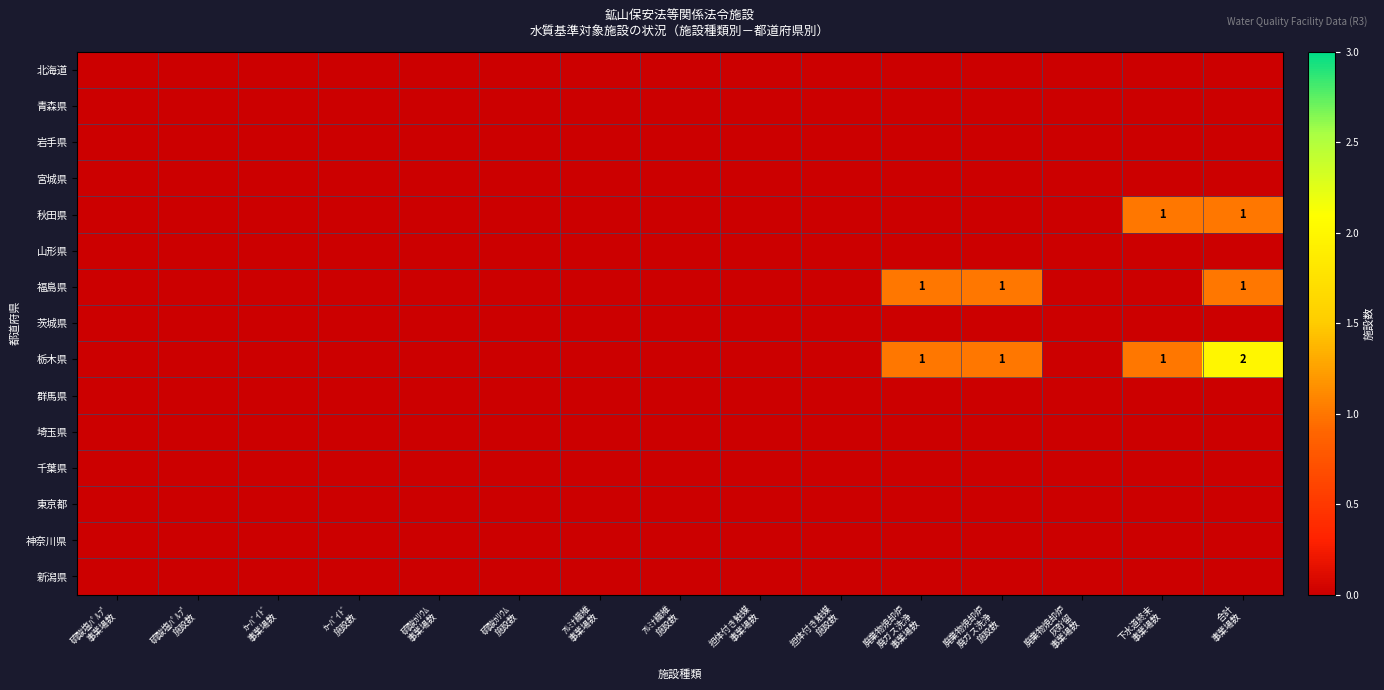

Between 廃棄物焼却炉 廃ガス洗浄 施設数 and 合計 事業場数, which series saw the biggest shift?

秋田県